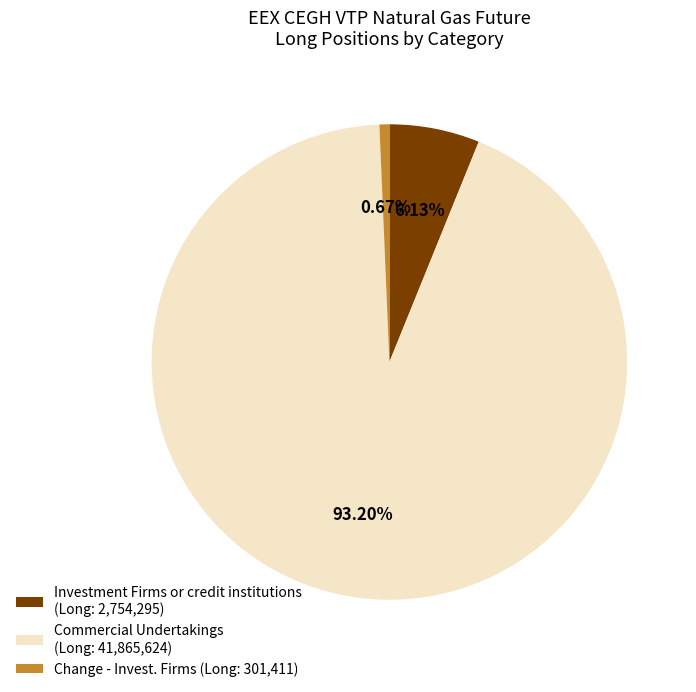

Is the sum of Investment Firms or credit institutions (Long: 2,754,295) and Commercial Undertakings (Long: 41,865,624) greater than half?

Yes